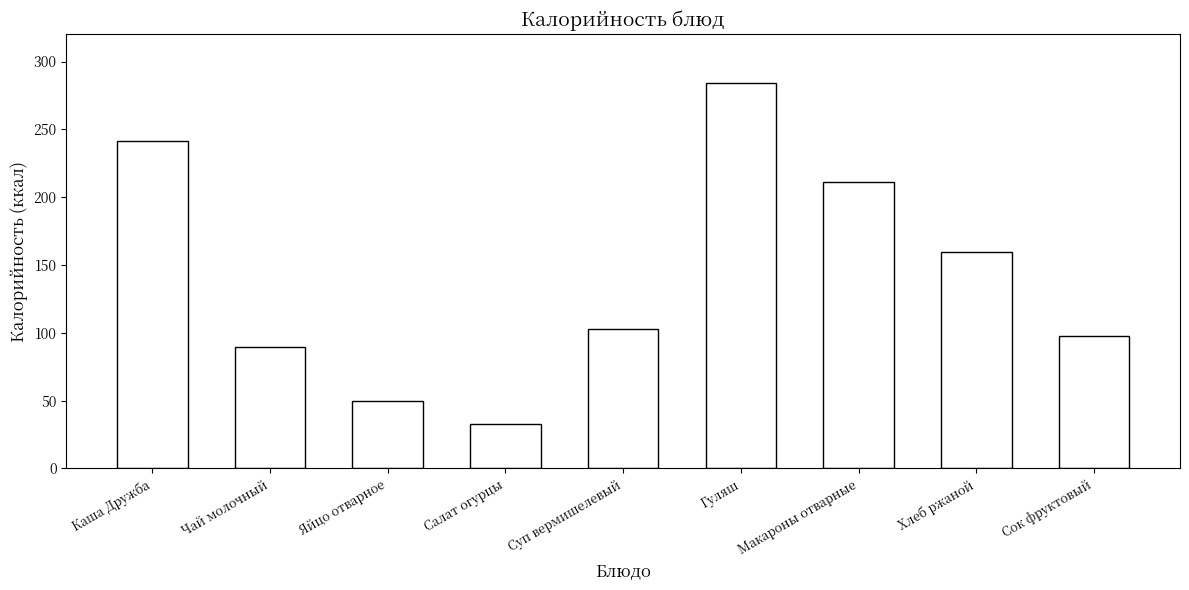

True or false: the data shows 32.9 at Салат огурцы.

True